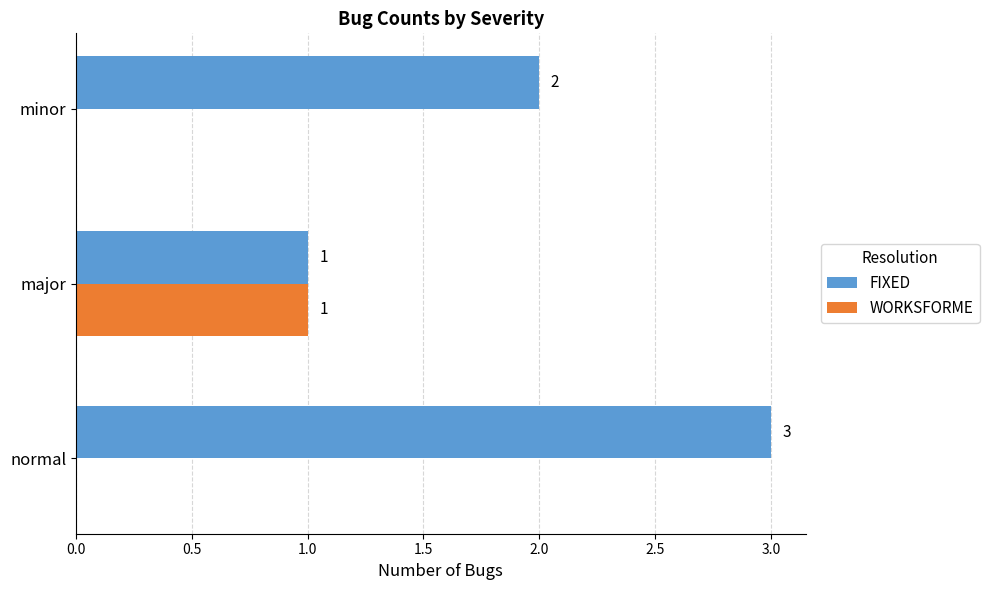

Where is FIXED nearest to the value 2?

minor